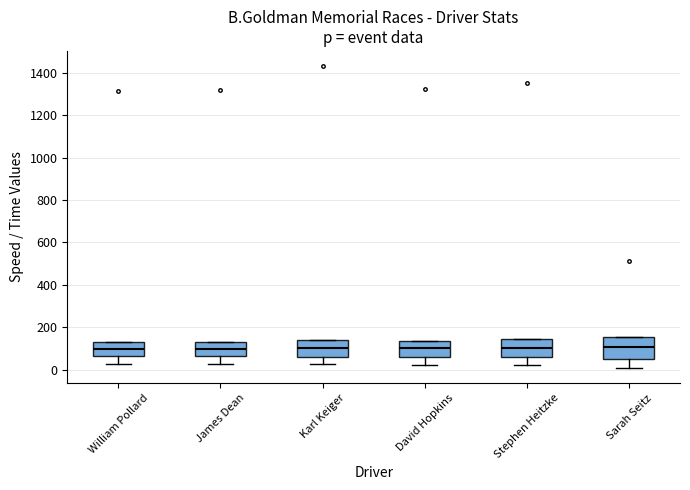

Reading left to right, read every box against the y-axis: the position of its median line, the range the box covers, and the ends of its whiskers. The values are not printed on the chart, so give them approximately, as read against the axis.

William Pollard: median 100, box 60 to 120, whiskers 20 to 120
James Dean: median 100, box 60 to 120, whiskers 20 to 120
Karl Keiger: median 100, box 60 to 140, whiskers 20 to 140
David Hopkins: median 100, box 60 to 140, whiskers 20 to 140
Stephen Heitzke: median 100, box 60 to 140, whiskers 20 to 140
Sarah Seitz: median 100, box 60 to 160, whiskers 0 to 160